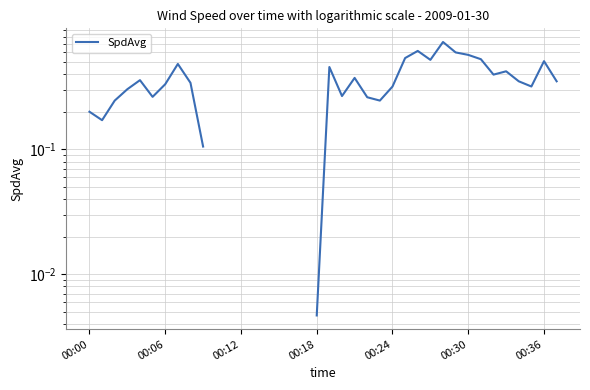

Is this an area chart (filled region under the line)?

No